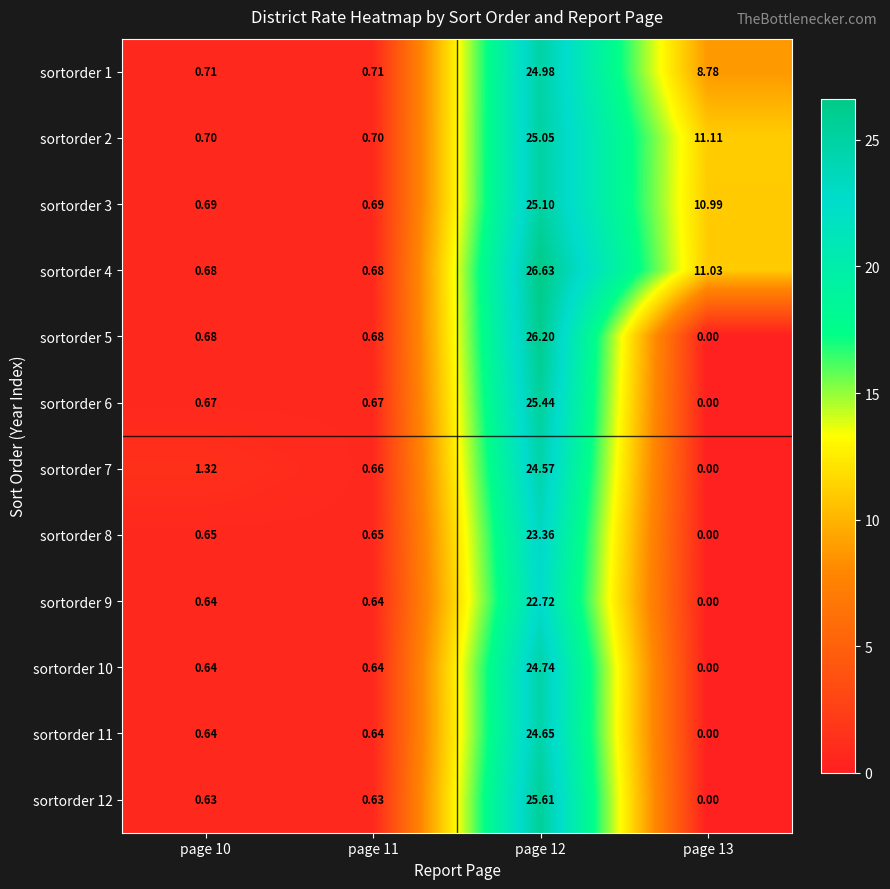

At how many categories does at least one series exceed 16?

1